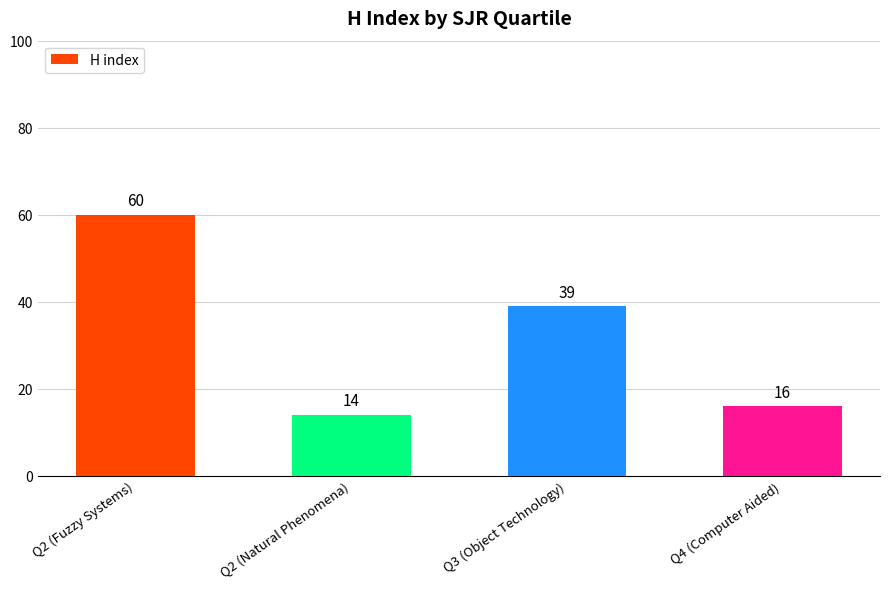

What is the change in value from Q2 (Natural Phenomena) to Q3 (Object Technology)?

+25